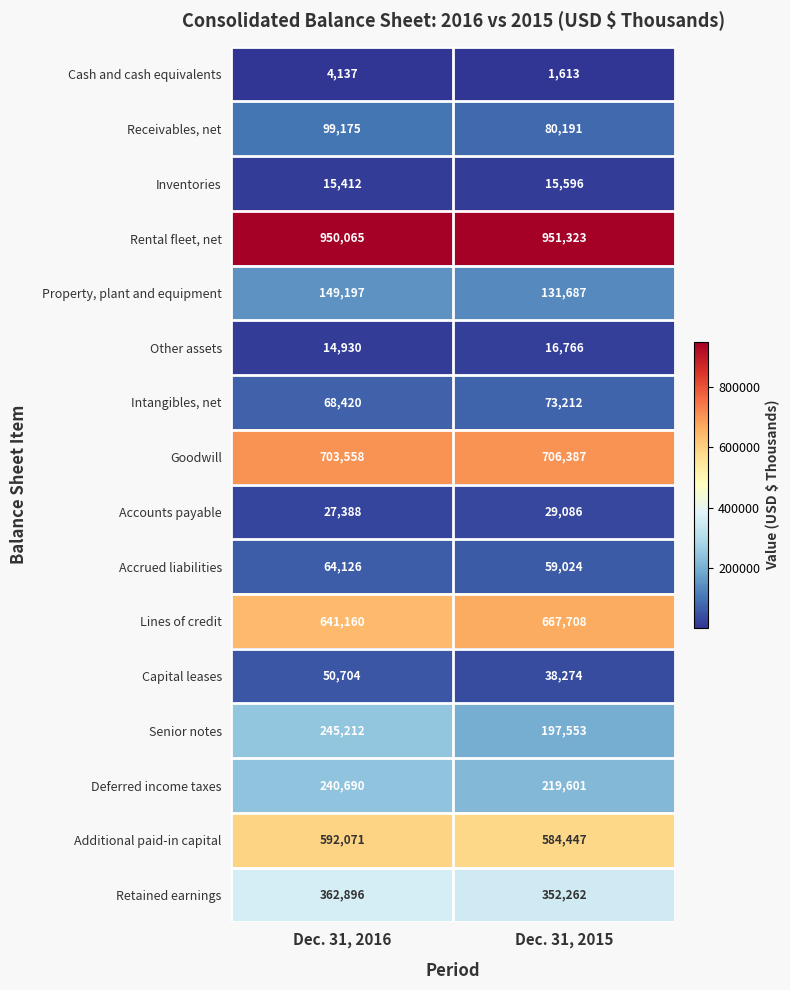

List the series in order of their peak value, highest first.

Rental fleet, net, Goodwill, Lines of credit, Additional paid-in capital, Retained earnings, Senior notes, Deferred income taxes, Property, plant and equipment, Receivables, net, Intangibles, net, Accrued liabilities, Capital leases, Accounts payable, Other assets, Inventories, Cash and cash equivalents